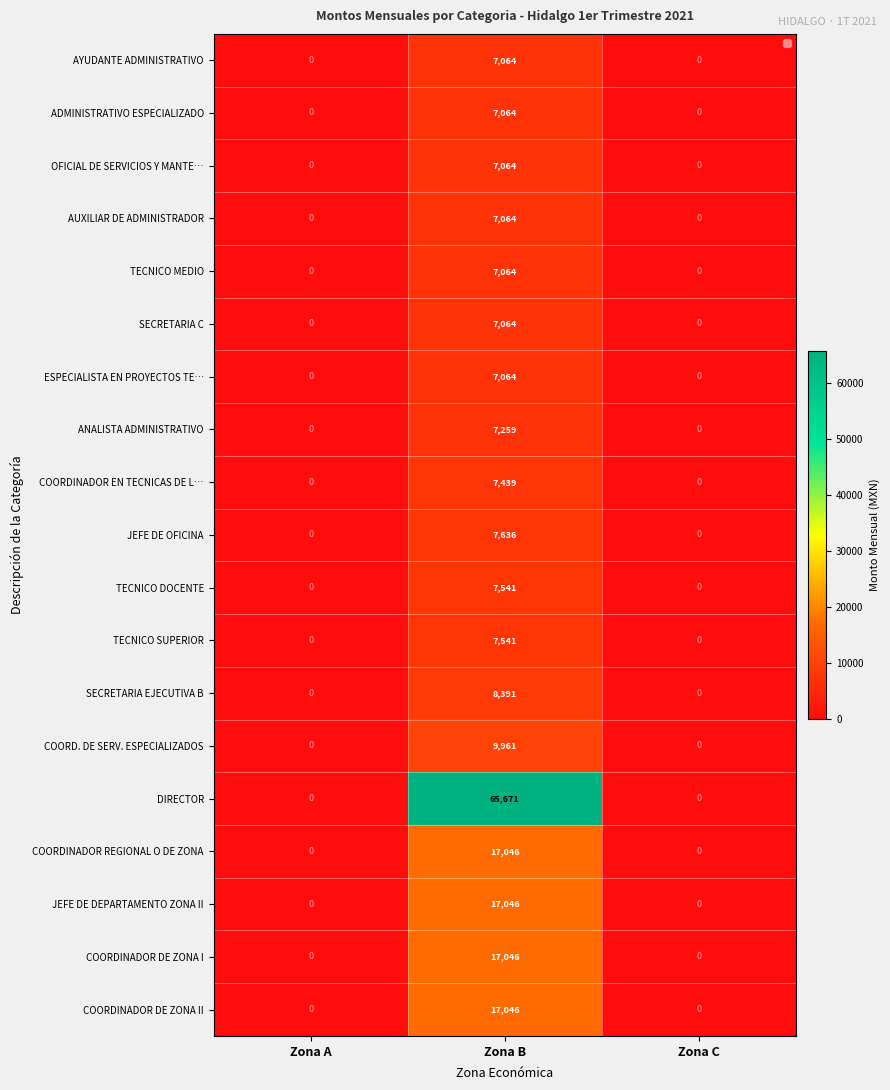

List the series in order of their peak value, highest first.

DIRECTOR, COORDINADOR REGIONAL O DE ZONA, JEFE DE DEPARTAMENTO ZONA II, COORDINADOR DE ZONA I, COORDINADOR DE ZONA II, COORD. DE SERV. ESPECIALIZADOS, SECRETARIA EJECUTIVA B, JEFE DE OFICINA, TECNICO DOCENTE, TECNICO SUPERIOR, COORDINADOR EN TECNICAS DE L…, ANALISTA ADMINISTRATIVO, AYUDANTE ADMINISTRATIVO, ADMINISTRATIVO ESPECIALIZADO, OFICIAL DE SERVICIOS Y MANTE…, AUXILIAR DE ADMINISTRADOR, TECNICO MEDIO, SECRETARIA C, ESPECIALISTA EN PROYECTOS TE…